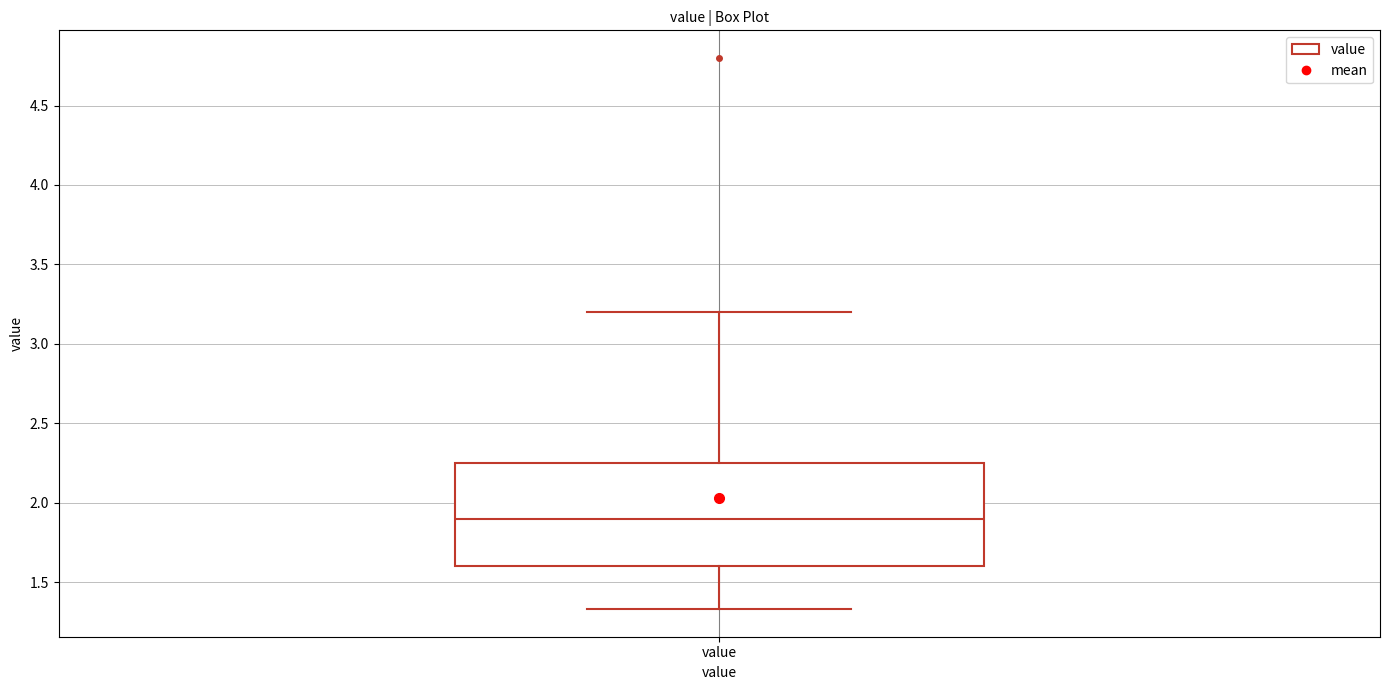

Transcribe this box plot: give where the median line is, the range the box spans, and where the two whiskers end, as read against the y-axis. The values are not printed on the chart, so give them approximately, as read against the axis.

median 1.90, box 1.60 to 2.25, whiskers 1.35 to 3.20